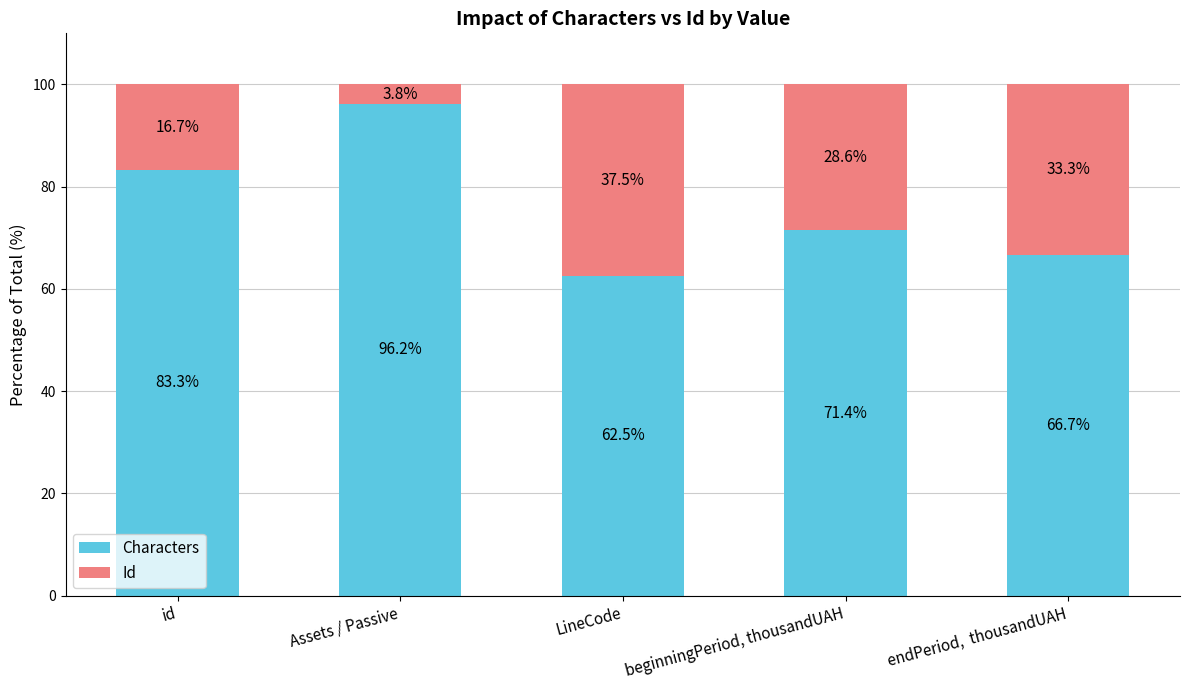

What are all the series names shown in the legend?

Characters, Id